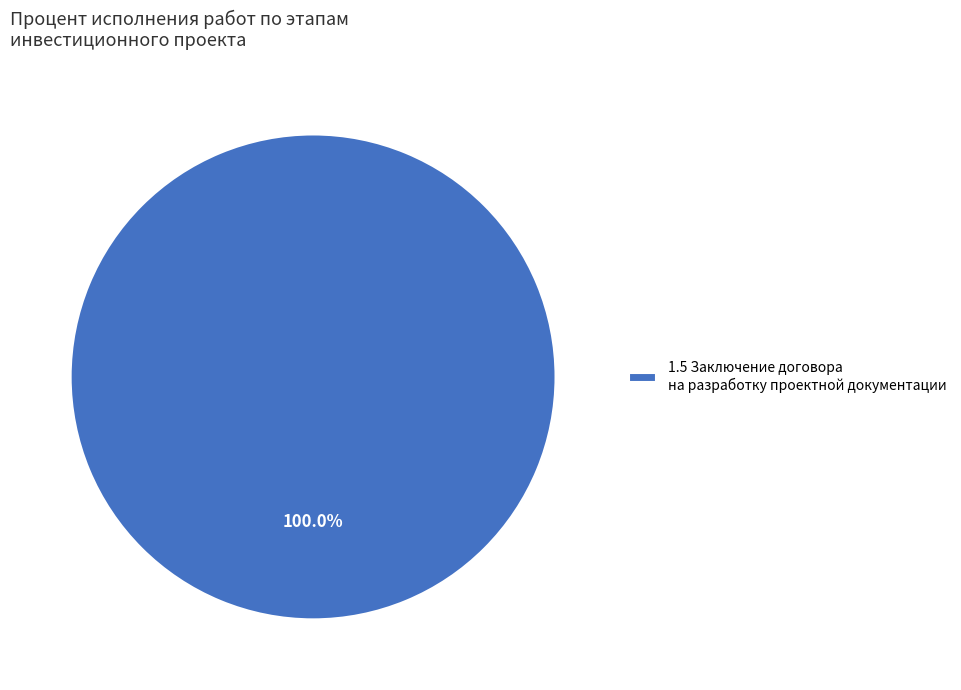

Rank the categories by value from lowest to highest.

1.5 Заключение договора на разработку проектной документации